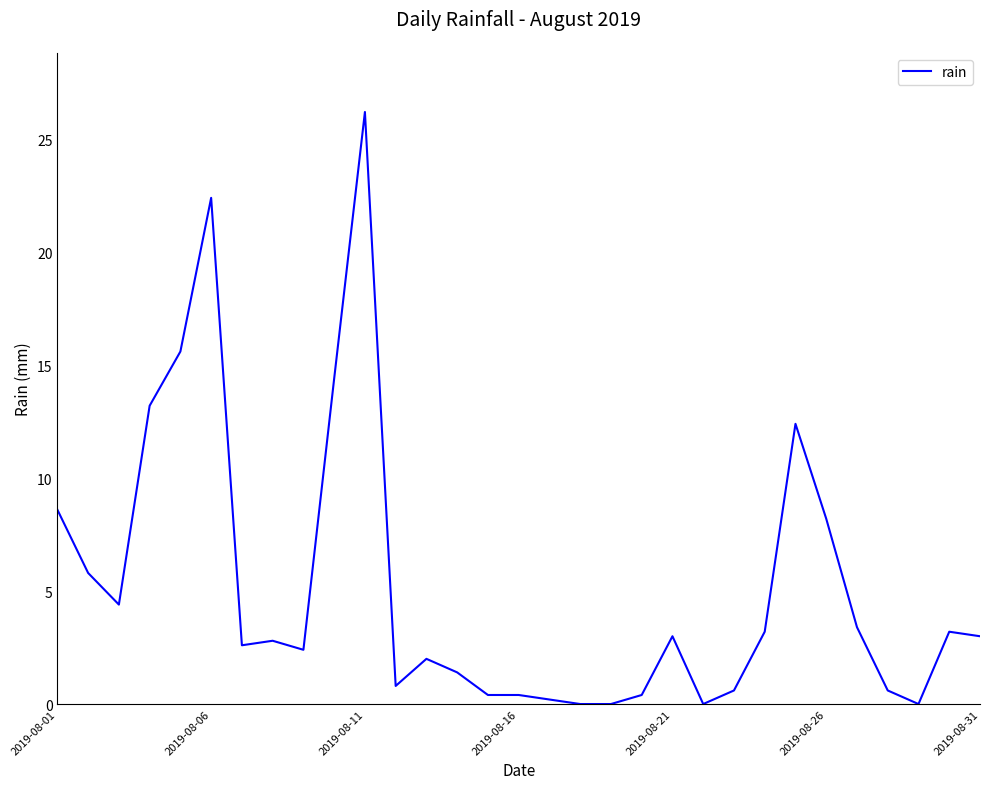

What is the maximum value shown in the chart?

26.2